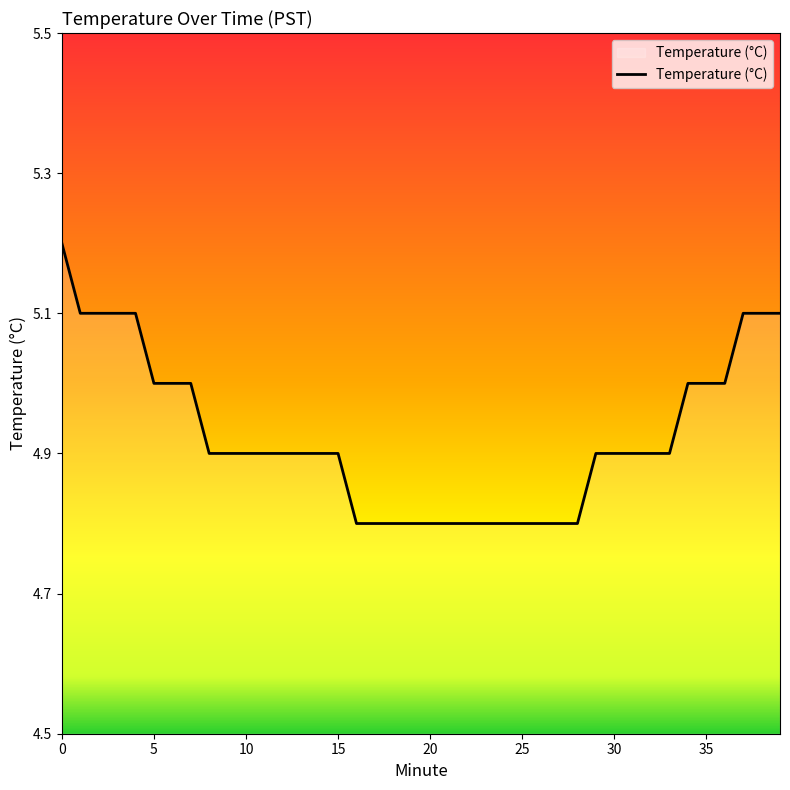

What is the greatest value displayed?

5.2